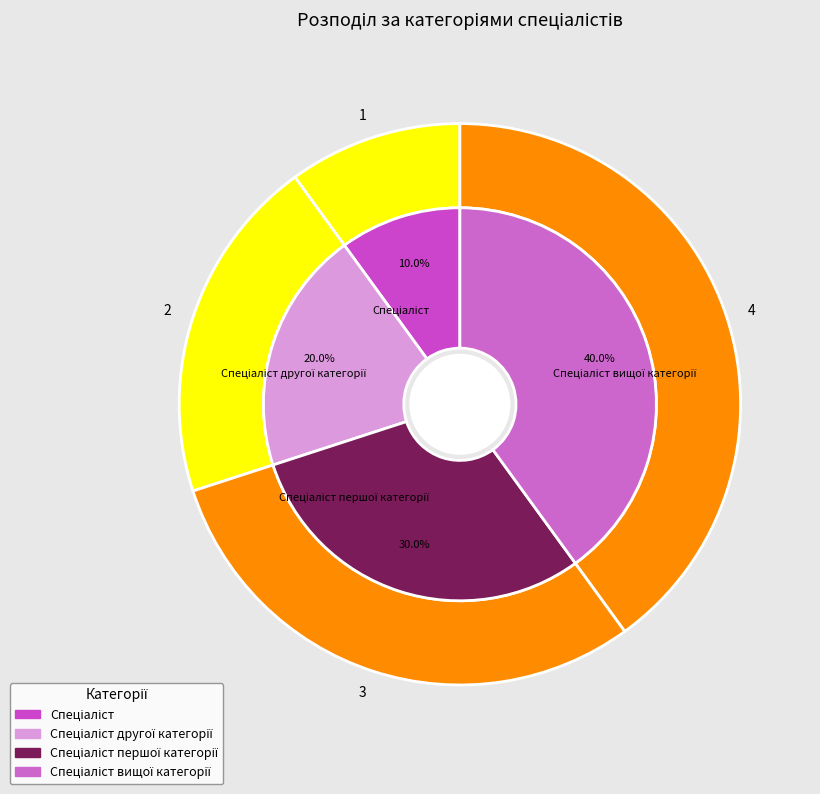

Is Спеціаліст the majority of the pie?

No